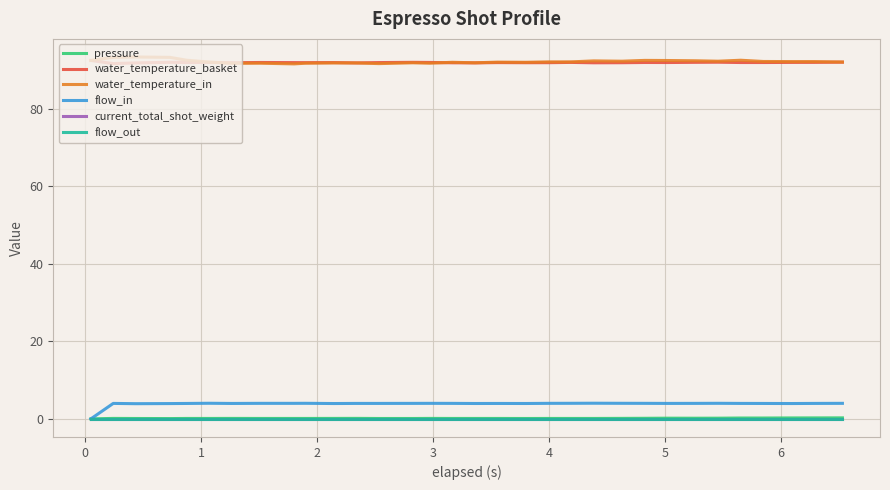

What is the value of the pressure point at the 10th from the left?

0.1